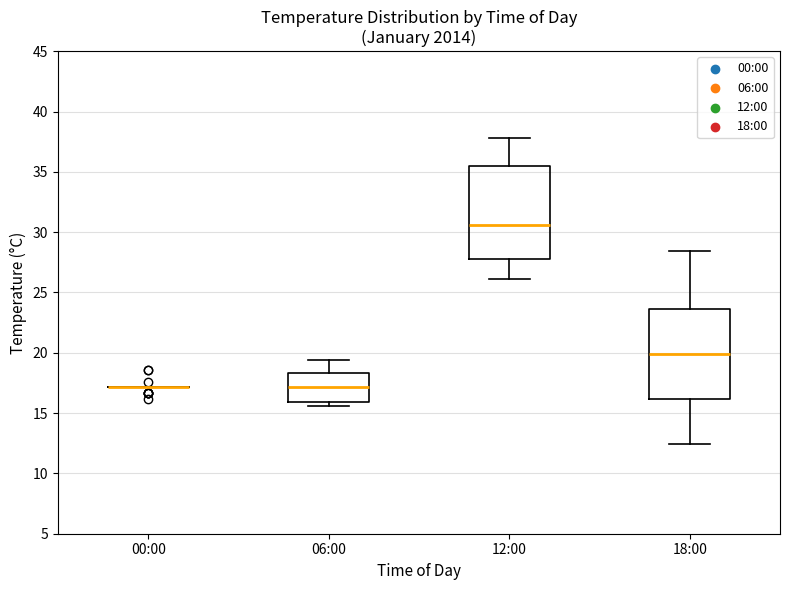

Where does the median line of the box for 18:00 sit on the y-axis? The values are not printed on the chart, so give them approximately, as read against the axis.

20.0